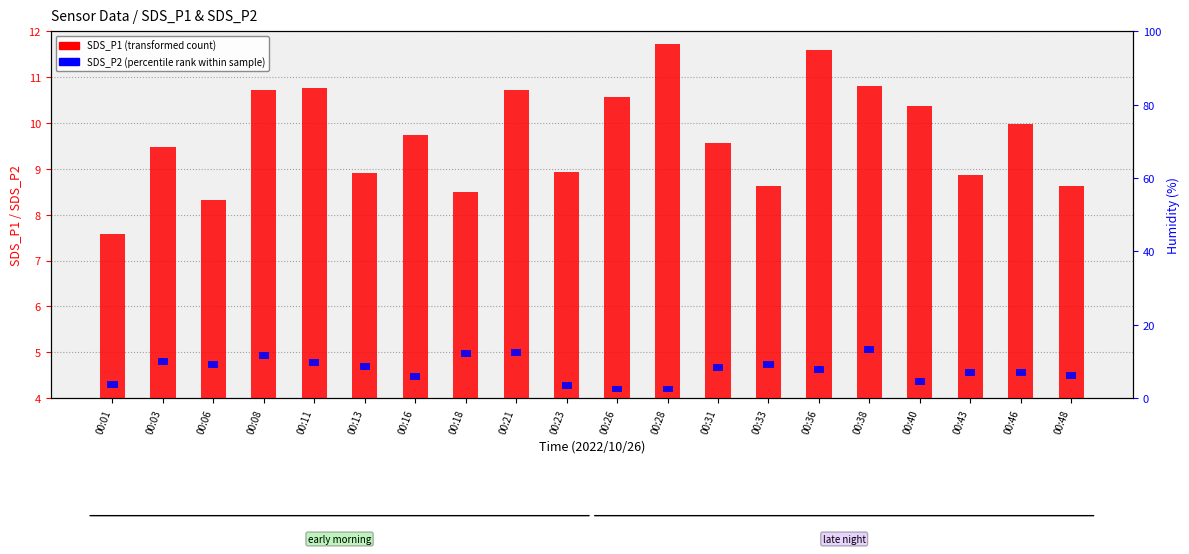

What is the ratio of the value at 00:08 to the value at 00:01?

1.4